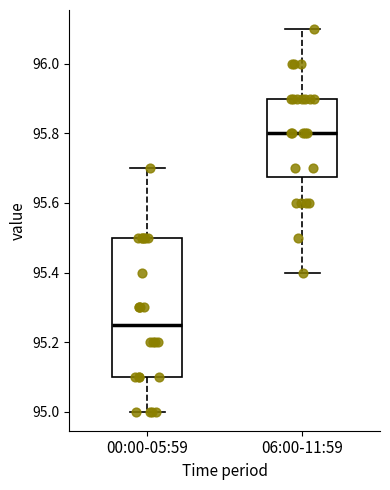

Where does the lower whisker of the box for 06:00-11:59 end on the y-axis? The values are not printed on the chart, so give them approximately, as read against the axis.

95.40